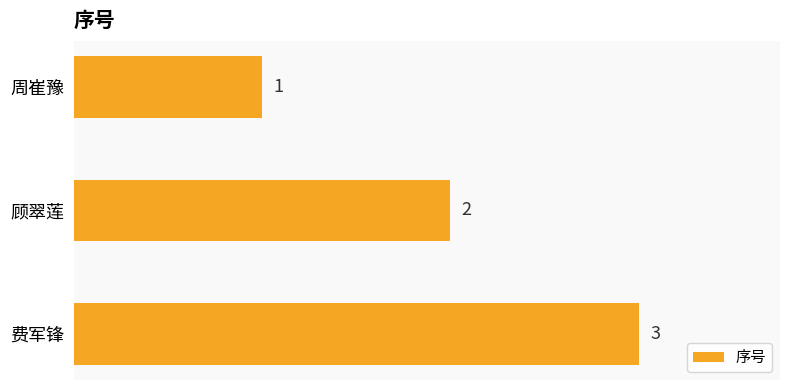

Which category has the lowest value across all series?

周崔豫